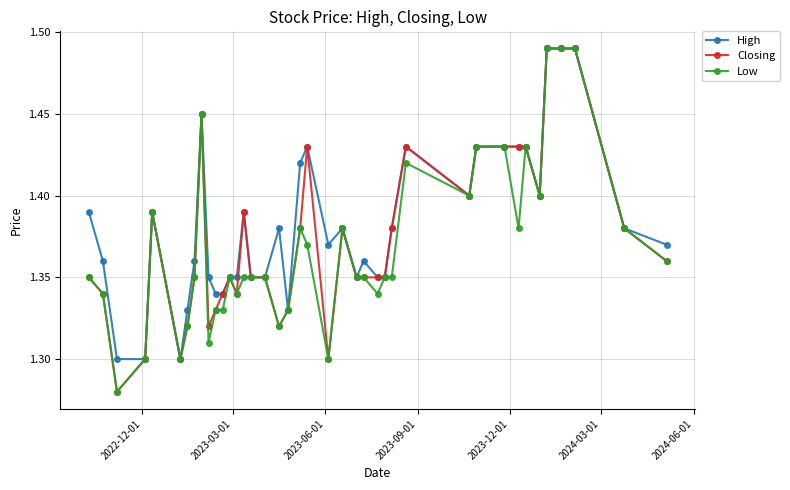

True or false: Closing has more than 2 interior local peaks.

True